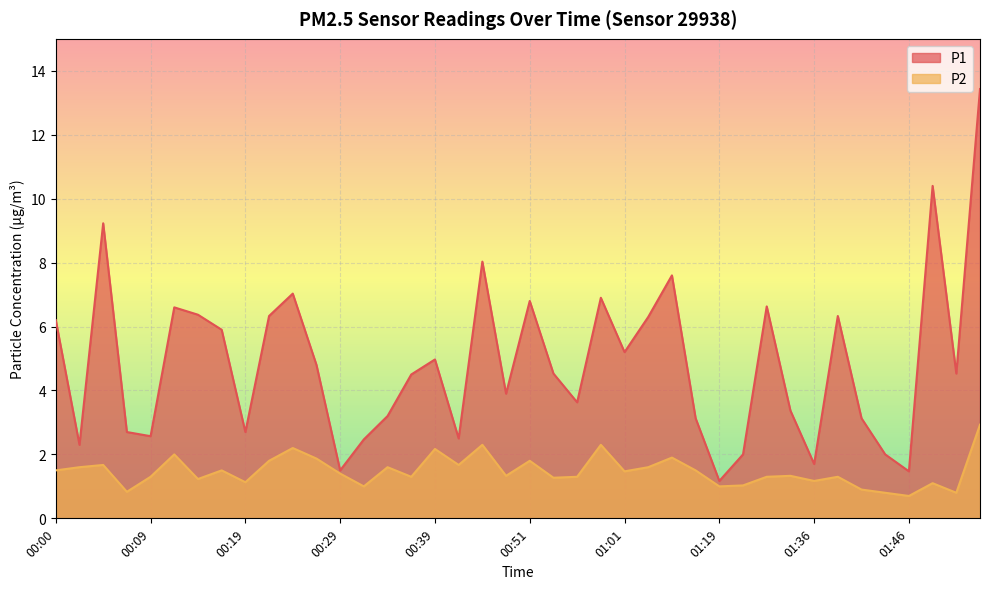

What is the sum of the P1 values at 00:17 and 00:56?

9.5